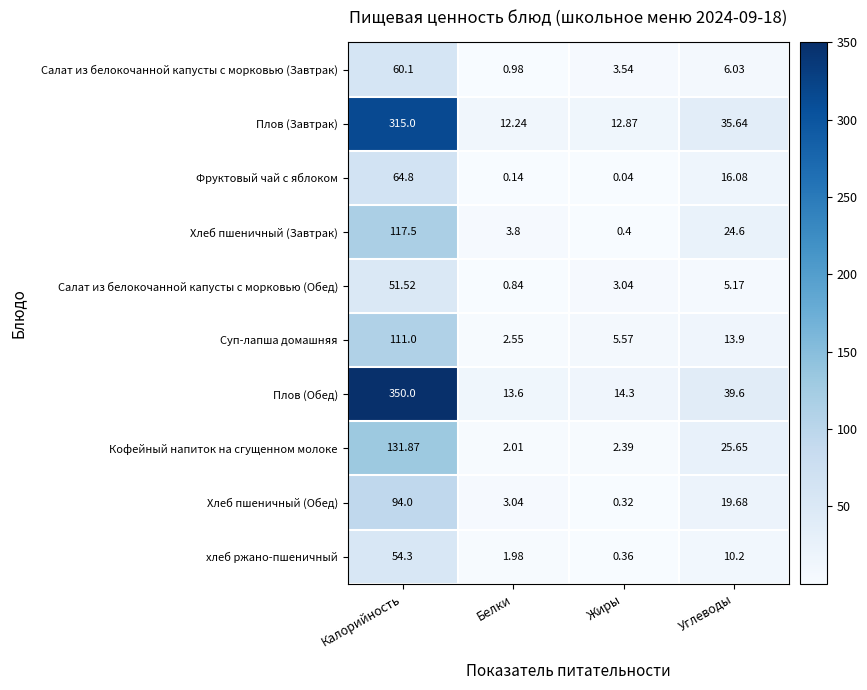

At which category is the sum across all series the highest?

Калорийность